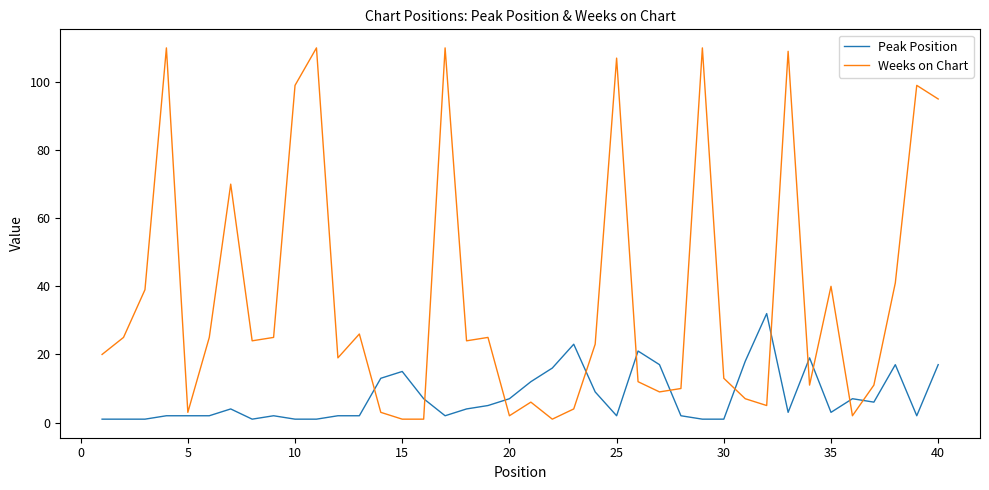

What is the highest value of the Weeks on Chart series?

110